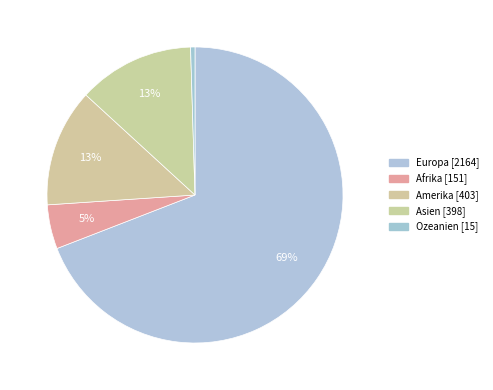

Rank the categories by value from lowest to highest.

Ozeanien, Afrika, Asien, Amerika, Europa